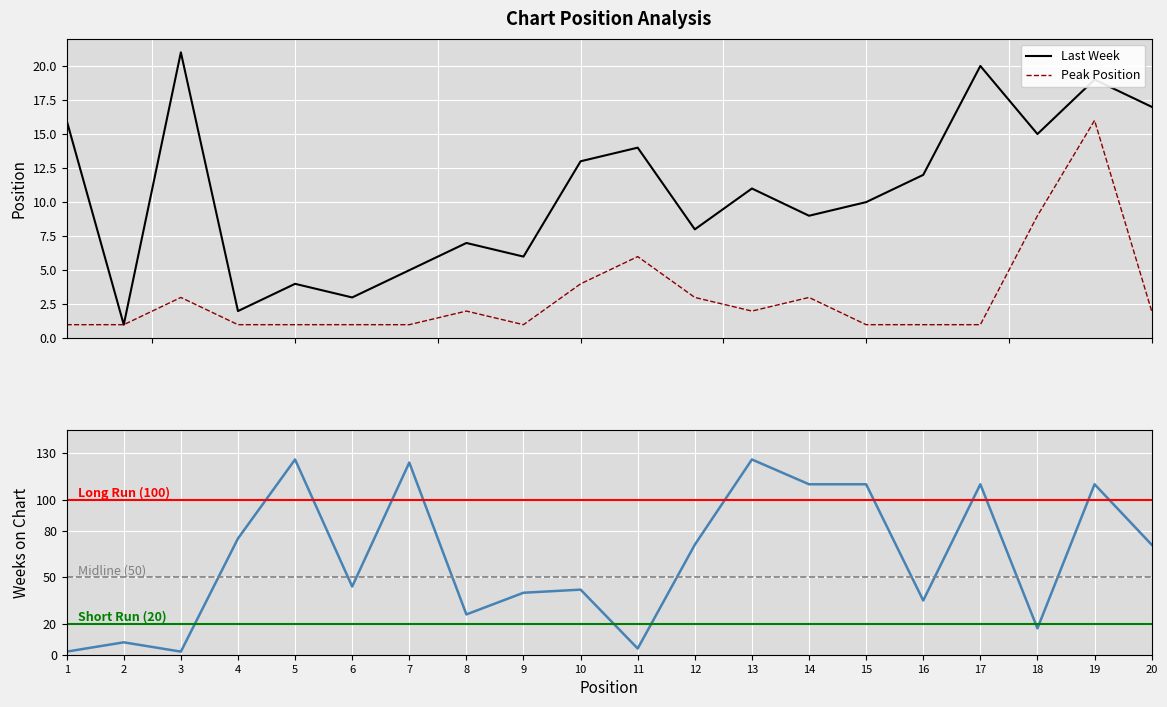

What is the maximum value for Last Week?

21